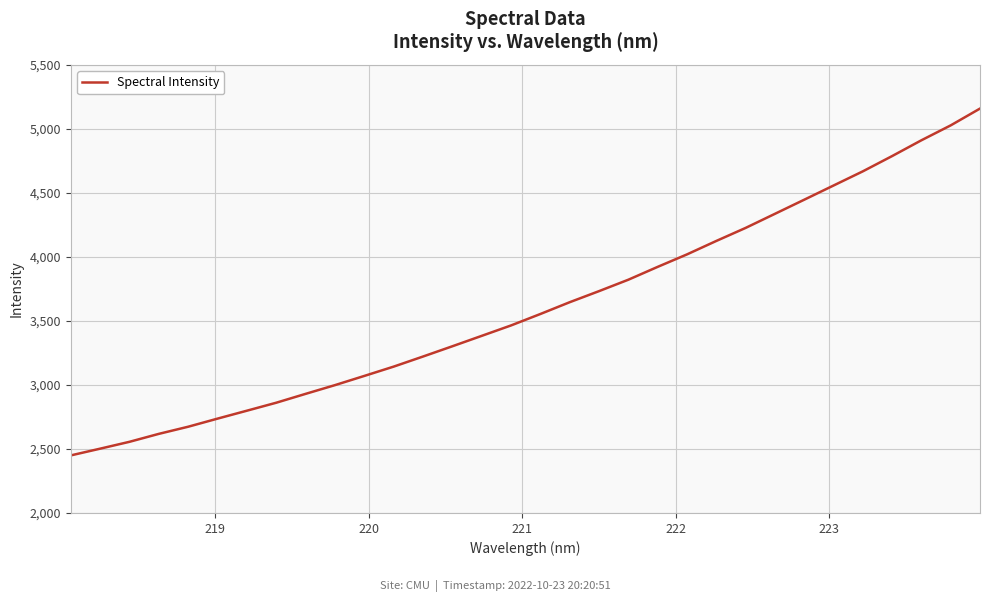

What is the minimum value shown in the chart?

2449.5